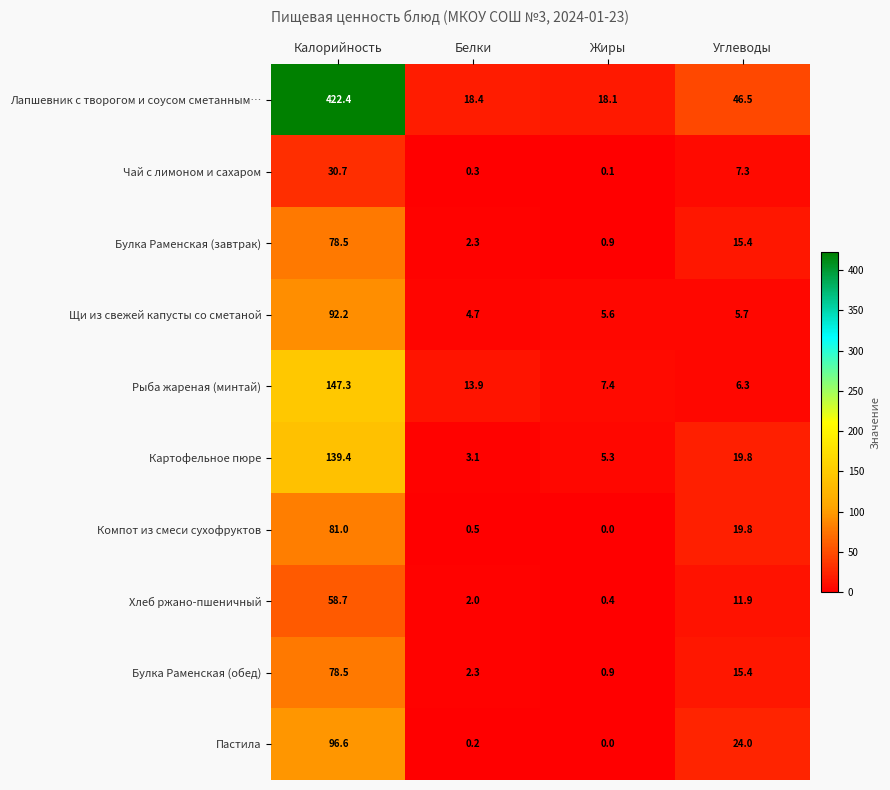

True or false: Компот из смеси сухофруктов has a value of 81.0 at Калорийность.

True